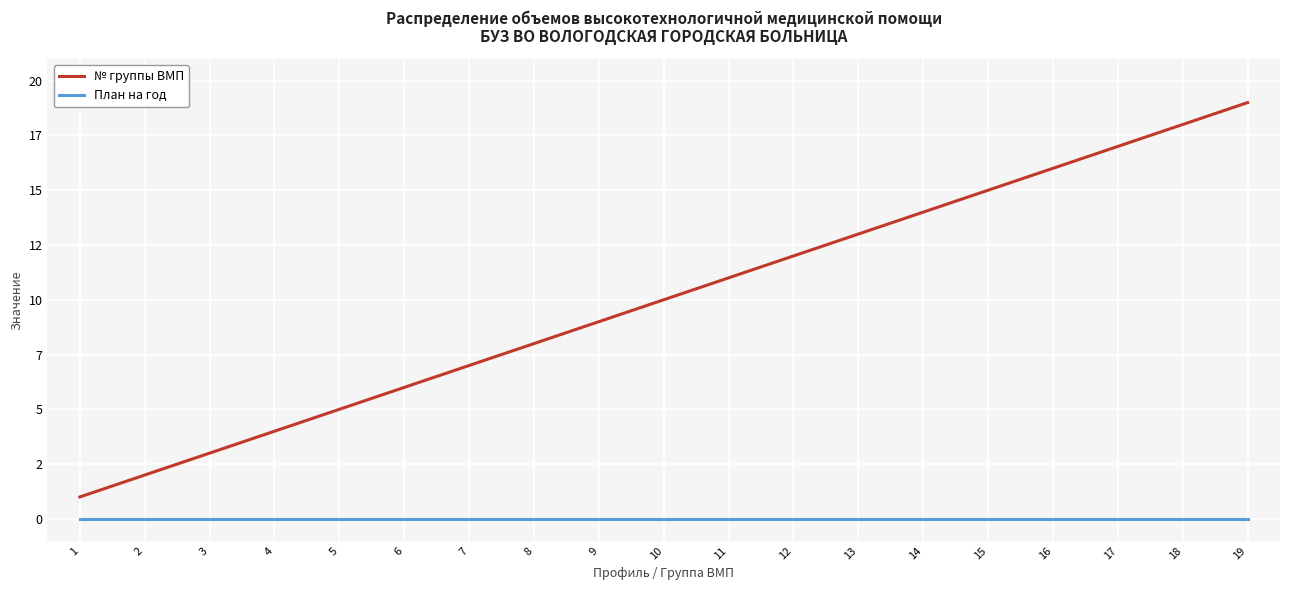

Reading left to right, extract all data points from this chart.

№ группы ВМП: 1=1	2=2	3=3	4=4	5=5	6=6	7=7	8=8	9=9	10=10	11=11	12=12	13=13	14=14	15=15	16=16	17=17	18=18	19=19
План на год: 1=0	2=0	3=0	4=0	5=0	6=0	7=0	8=0	9=0	10=0	11=0	12=0	13=0	14=0	15=0	16=0	17=0	18=0	19=0